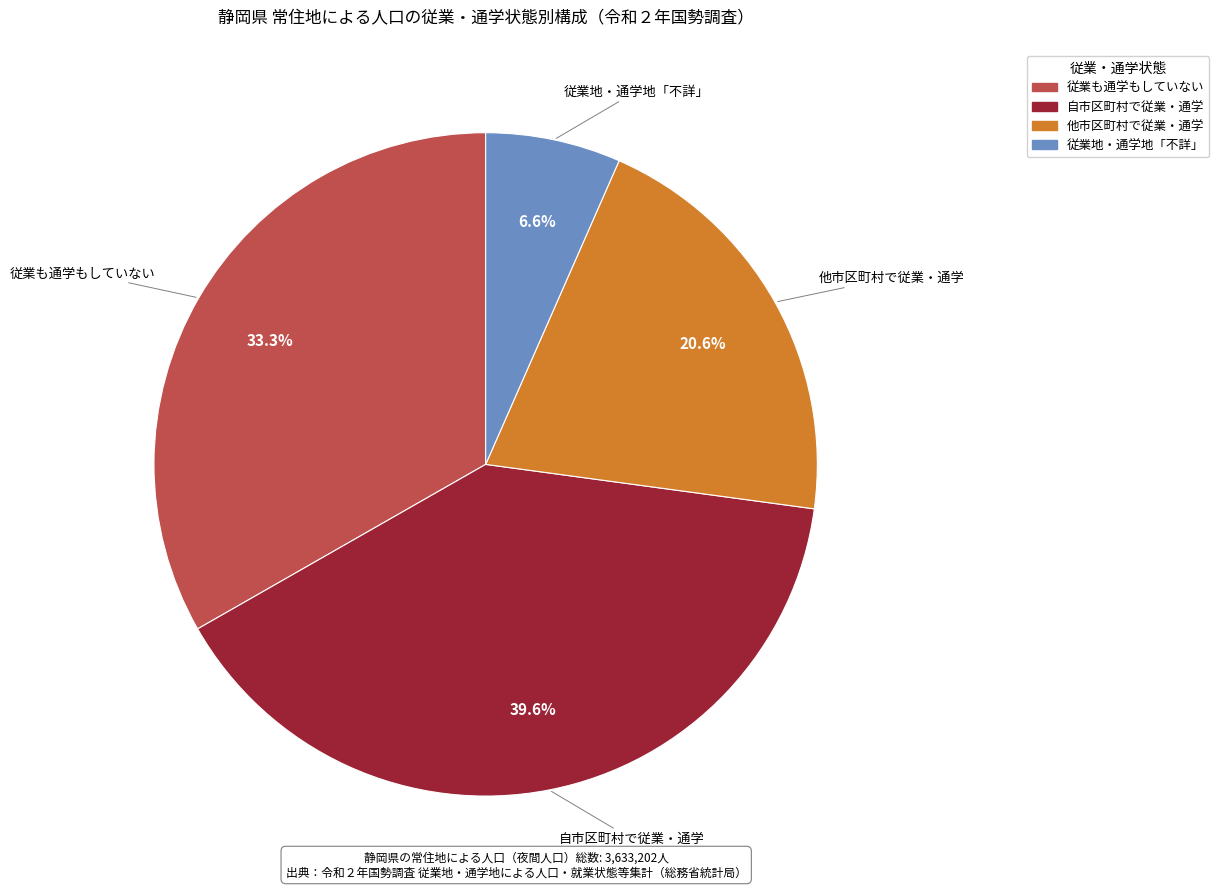

How many slices are in this pie chart?

4